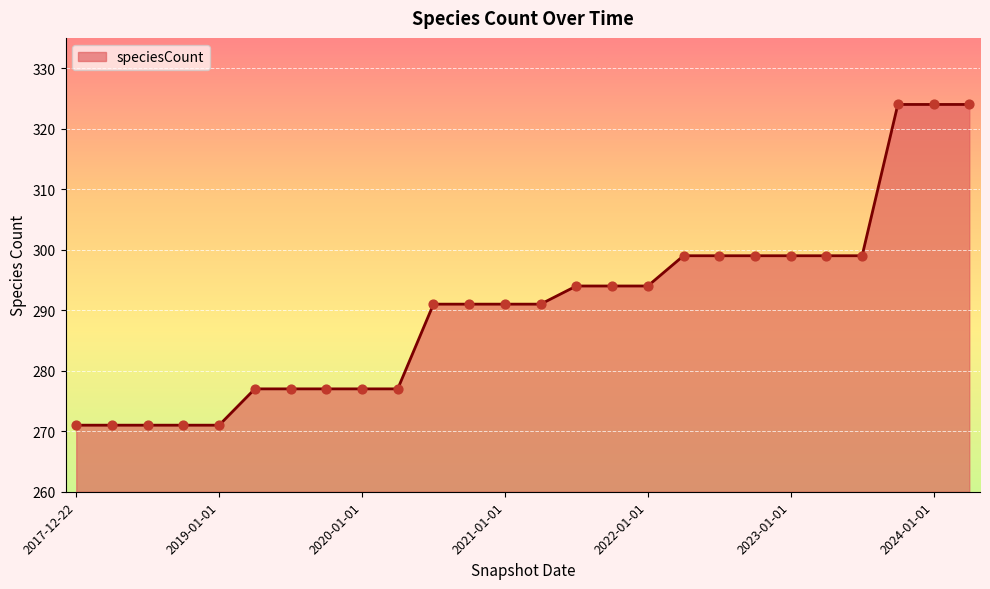

What is the maximum value shown in the chart?

324